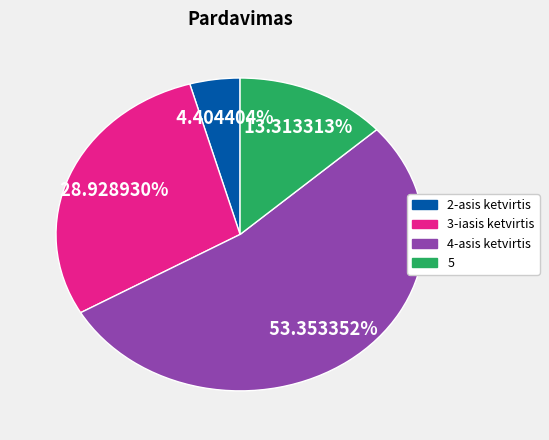

Is there a majority slice in this chart?

Yes